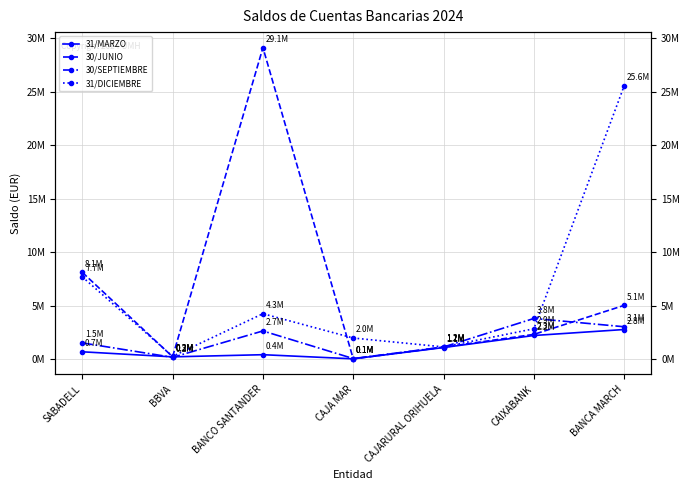

Which series has the largest range (max minus min)?

30/JUNIO